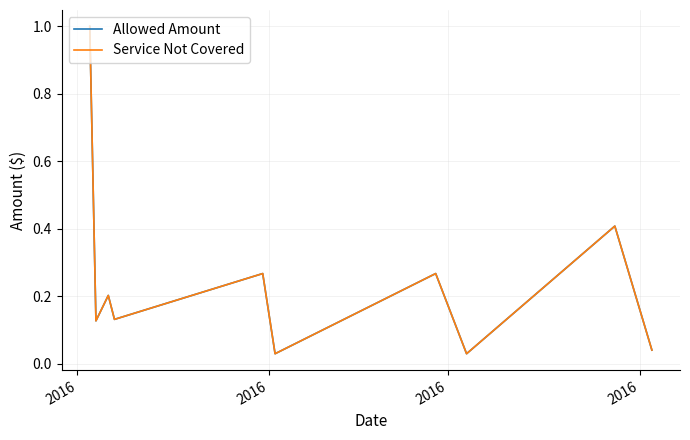

What is the average value of the Allowed Amount series?

0.3